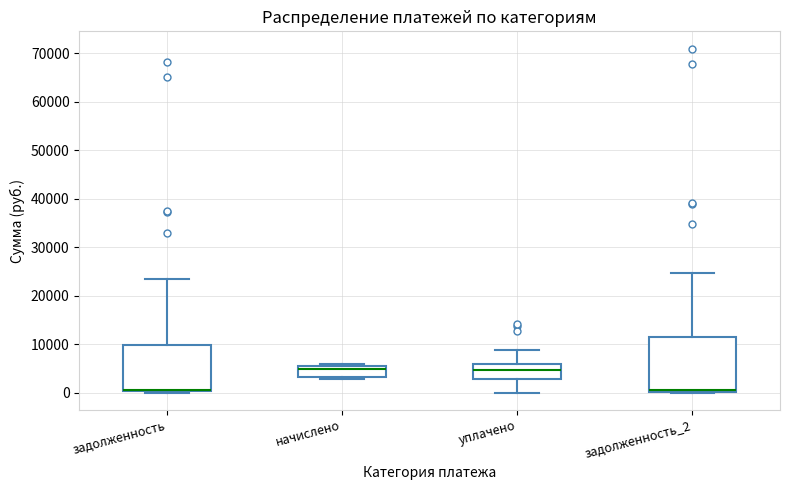

Where is the upper edge of the box for уплачено on the y-axis? The values are not printed on the chart, so give them approximately, as read against the axis.

6000